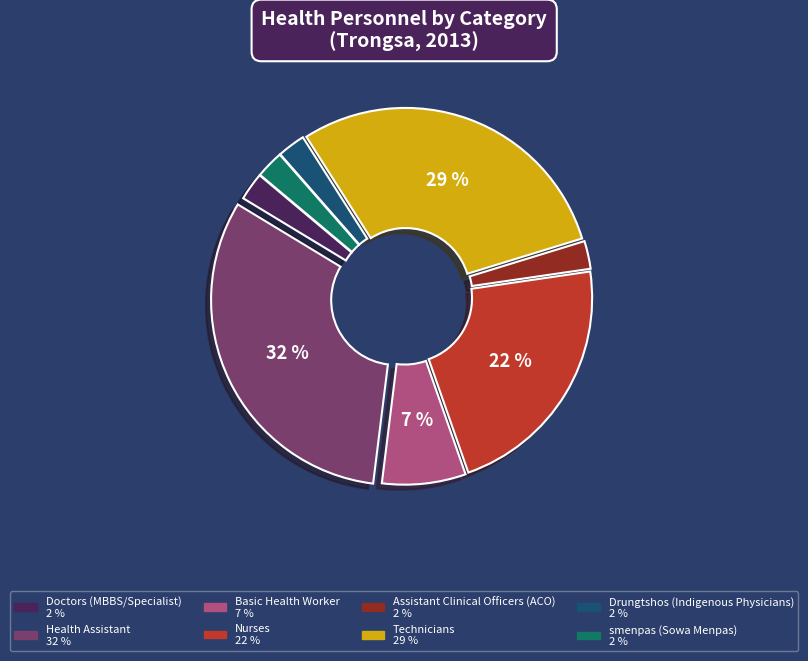

To the nearest percent, what is the average slice percentage?

12%